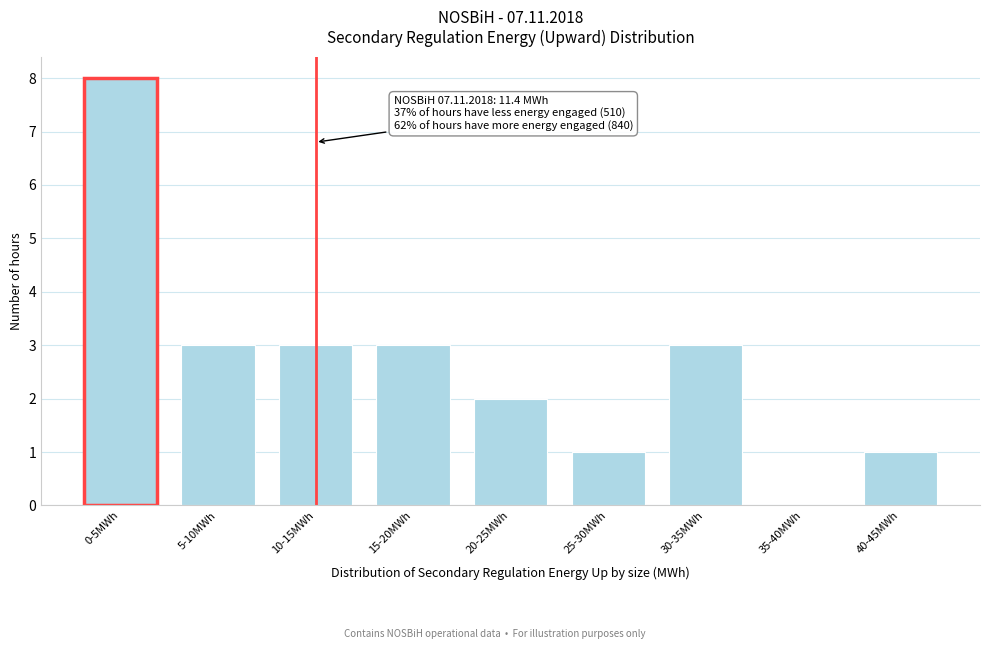

Reading right to left, extract all data points from this chart.

40-45MWh=1	35-40MWh=0	30-35MWh=3	25-30MWh=1	20-25MWh=2	15-20MWh=3	10-15MWh=3	5-10MWh=3	0-5MWh=8